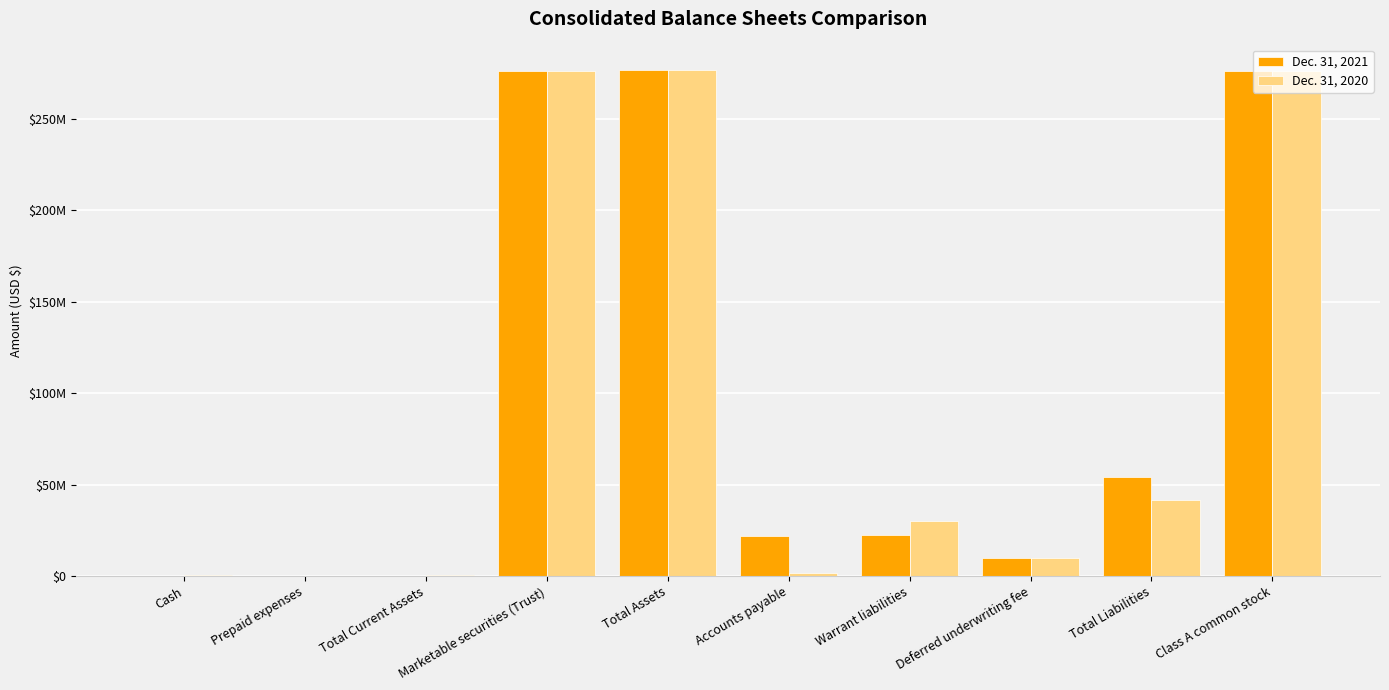

What are all the series names shown in the legend?

Dec. 31, 2021, Dec. 31, 2020